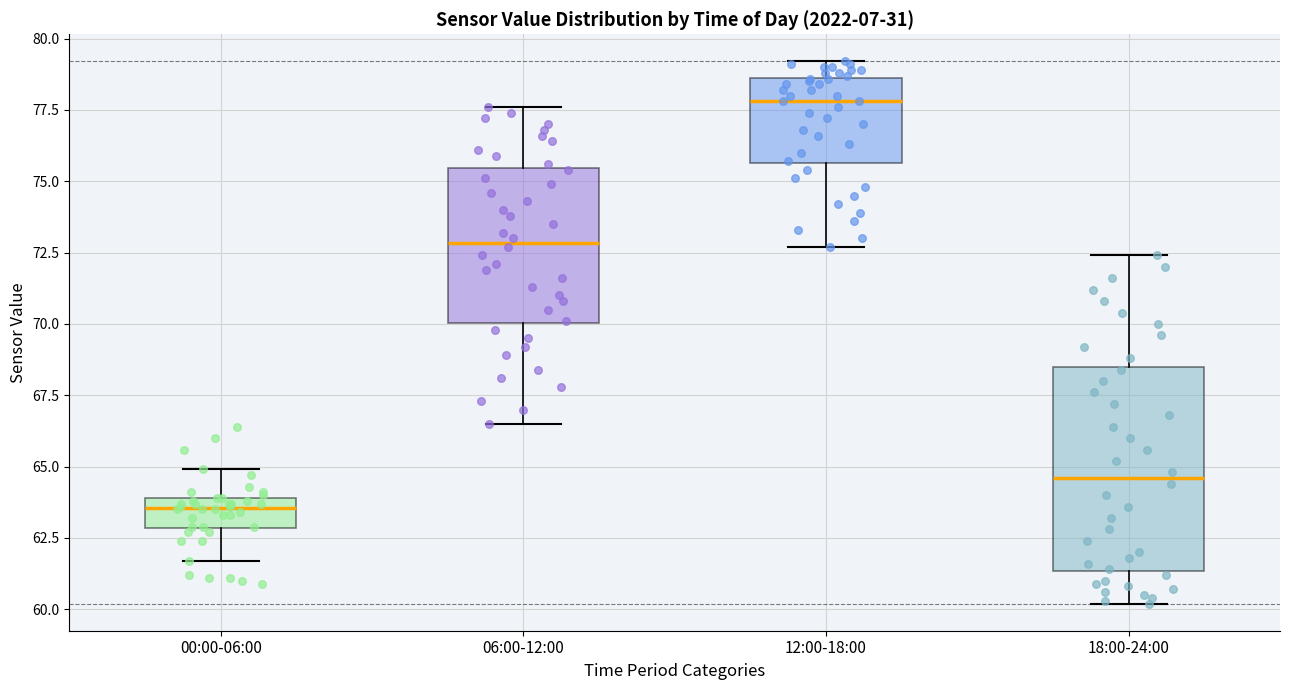

Reading left to right, transcribe this box plot: for each box, give where its median line is, the range the box spans, and where its two whiskers end, as read against the y-axis. The values are not printed on the chart, so give them approximately, as read against the axis.

00:00-06:00: median 63.5, box 63.0 to 64.0, whiskers 61.5 to 65.0
06:00-12:00: median 73.0, box 70.0 to 75.5, whiskers 66.5 to 77.5
12:00-18:00: median 78.0, box 75.5 to 78.5, whiskers 72.5 to 79.0
18:00-24:00: median 64.5, box 61.5 to 68.5, whiskers 60.0 to 72.5